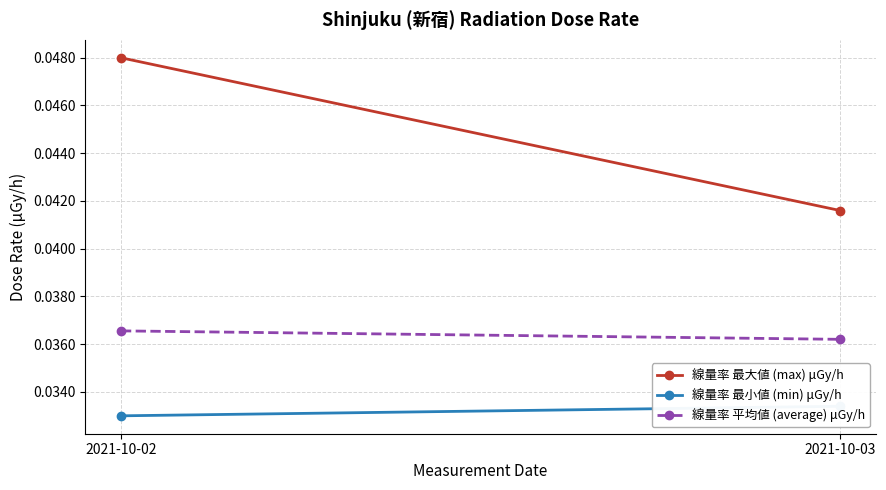

True or false: 線量率 最大値 (max) μGy/h has a value of 0.0 at 2021-10-03.

True